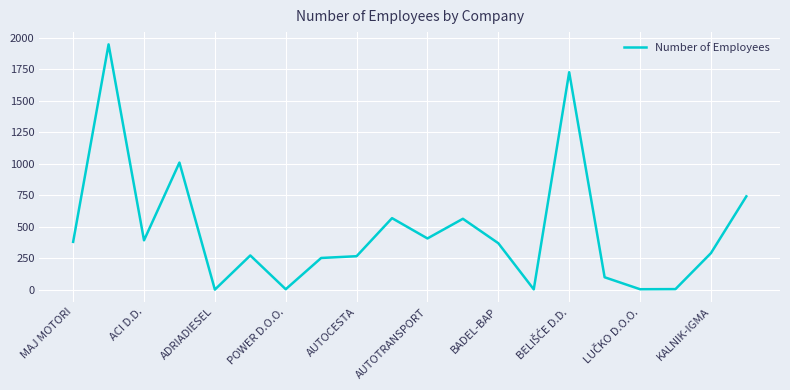

What is the greatest value displayed?

1948